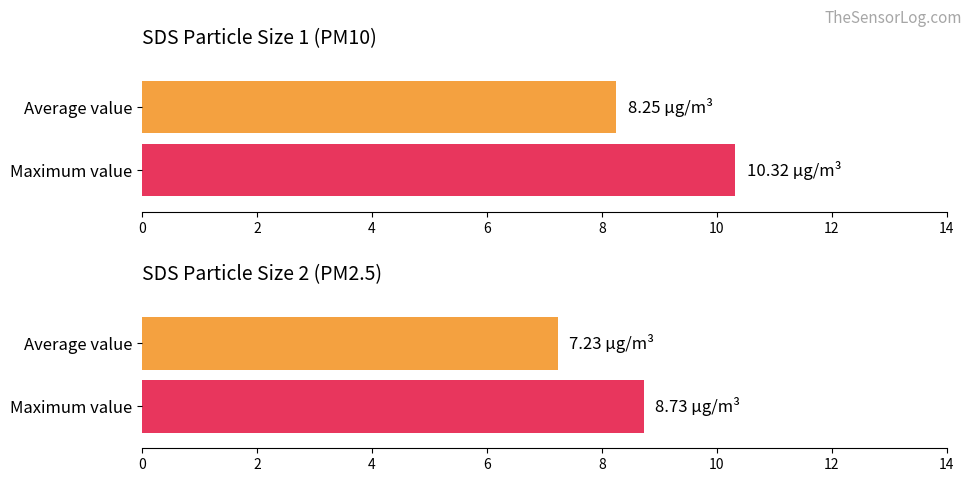

The SDS_P1 series shows 13.1 at 00:12. True or false?

False